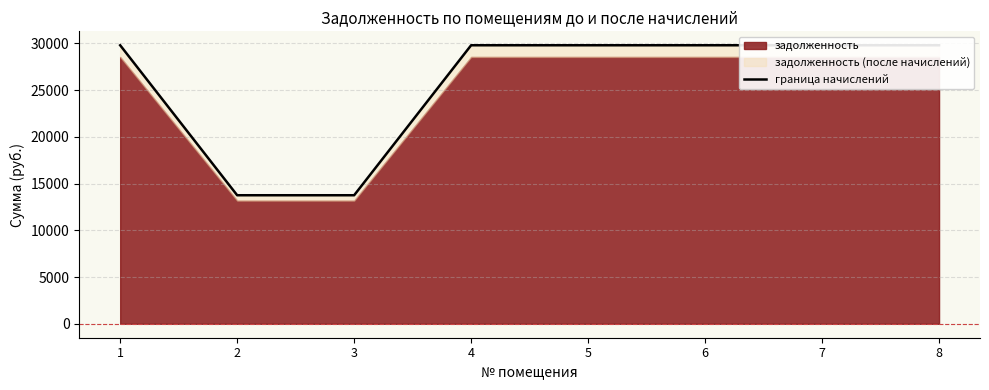

What is the ratio of the value at 3 to the value at 5?

0.5